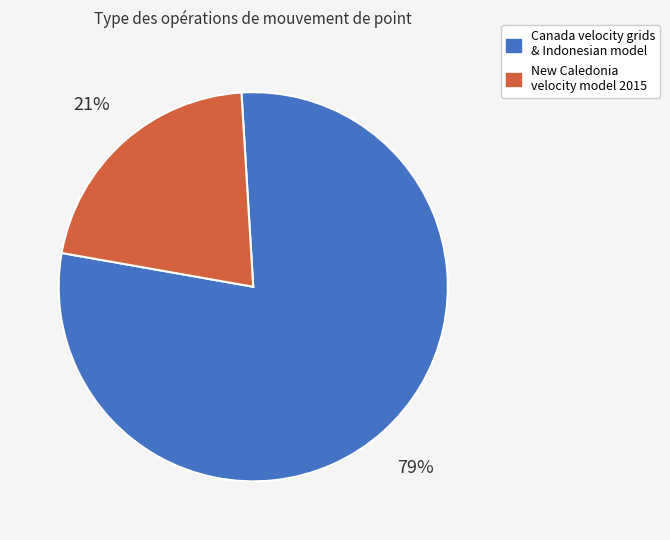

To the nearest percent, what is the combined percentage of Canada velocity grids & Indonesian model and New Caledonia velocity model 2015?

100%